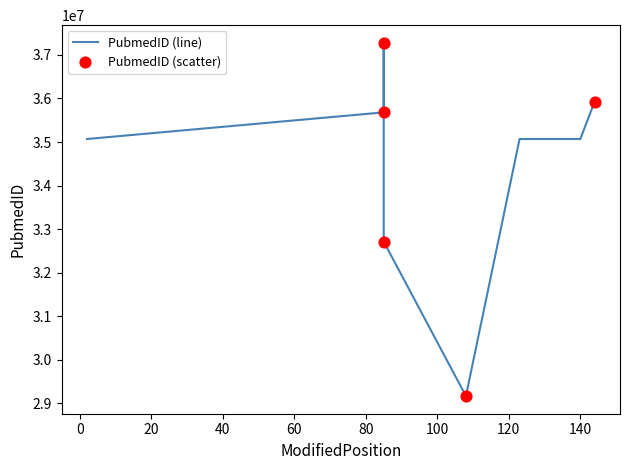

What is the change in value from 108 to 144?

+6757892